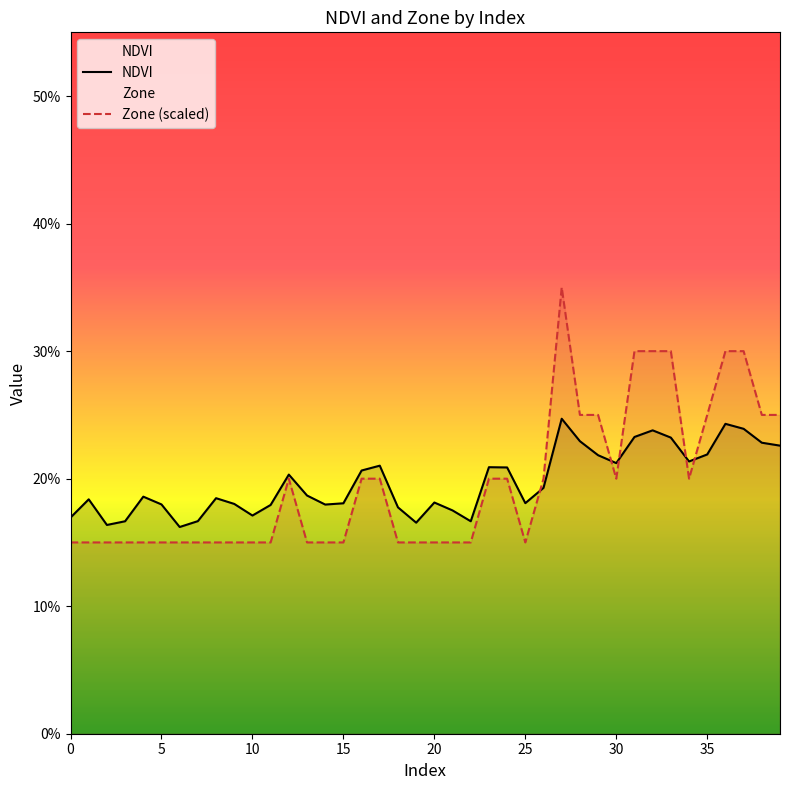

What is the sum of the NDVI values at 39 and 26?

0.4